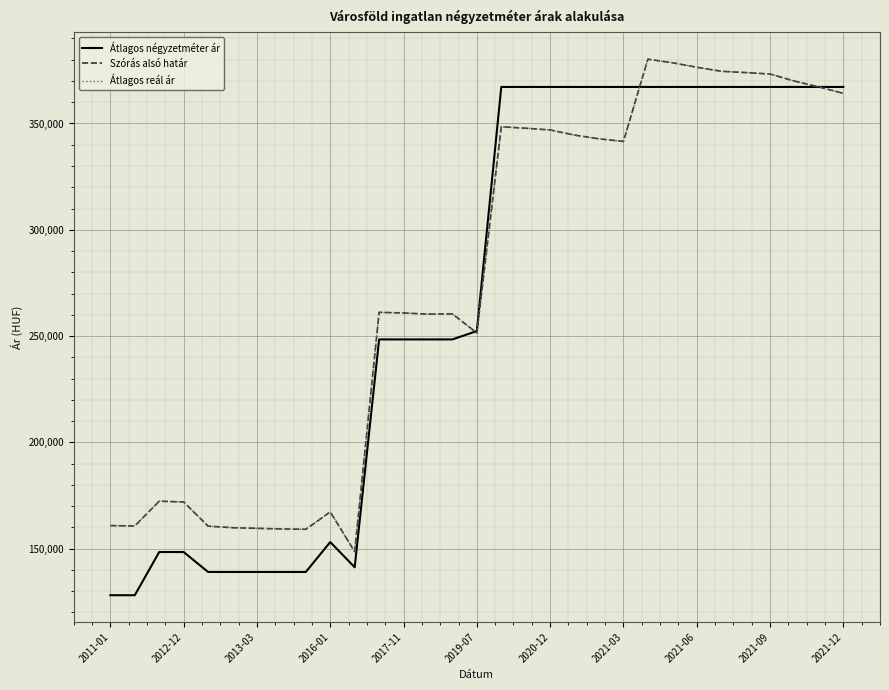

How many intersections are there between Átlagos négyzetméter ár and Szórás alsó határ?

2